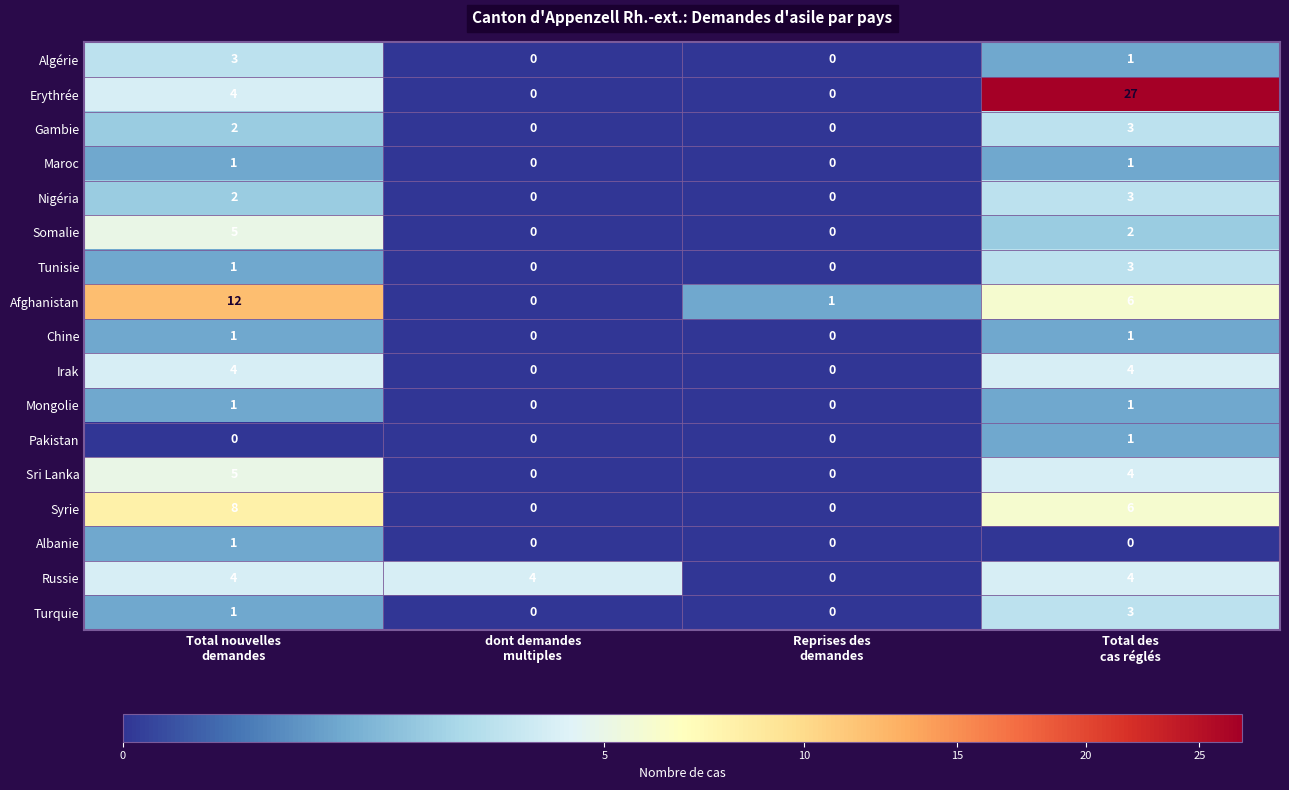

Which series has the largest total across all categories?

Erythrée